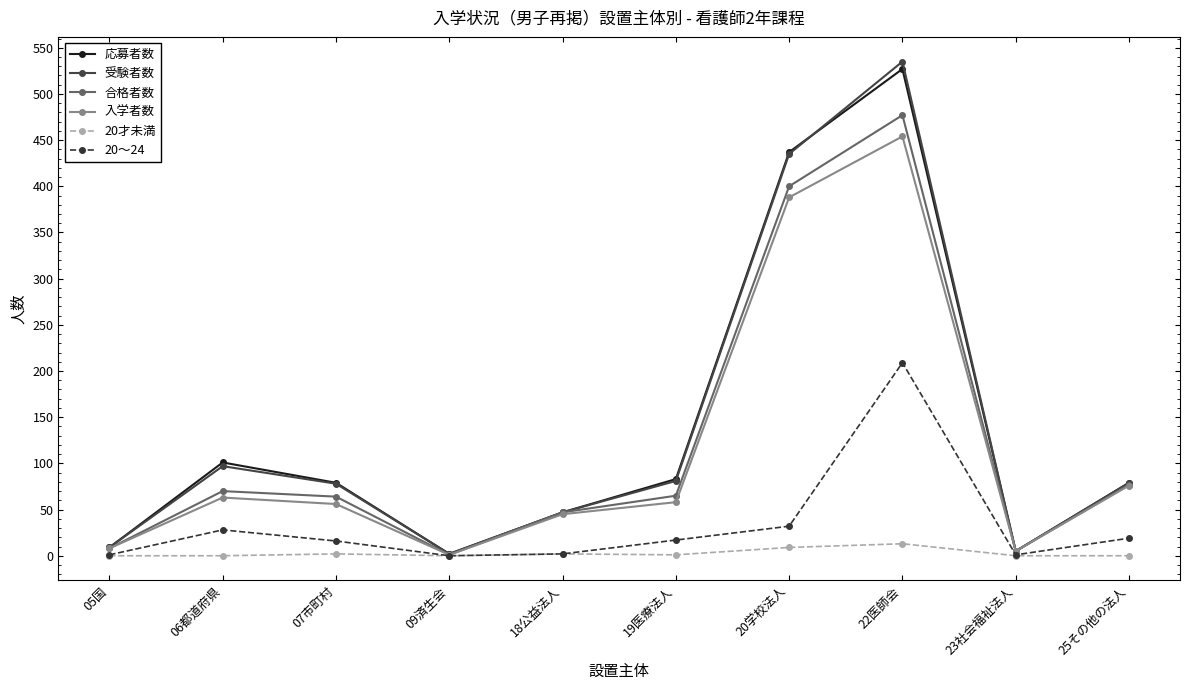

What is the label of the 9th point from the left?

23社会福祉法人